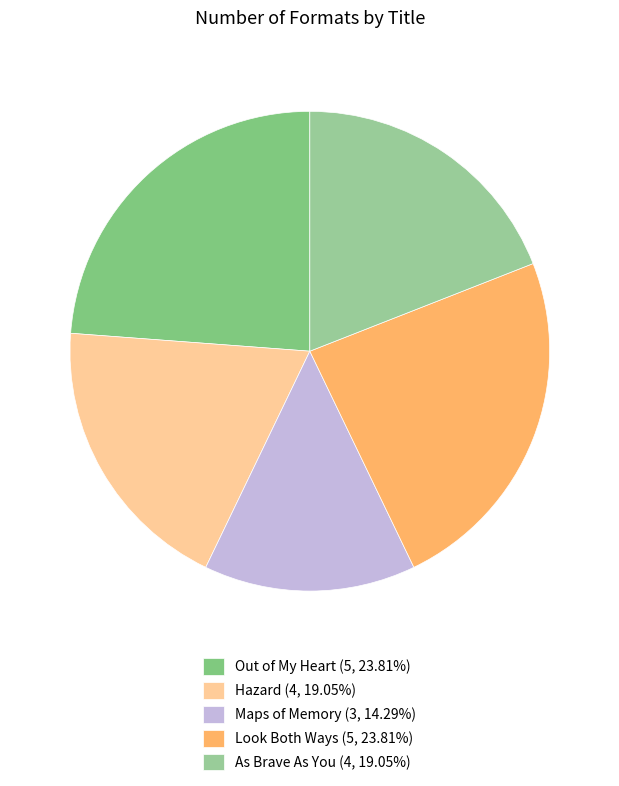

Is there a majority slice in this chart?

No